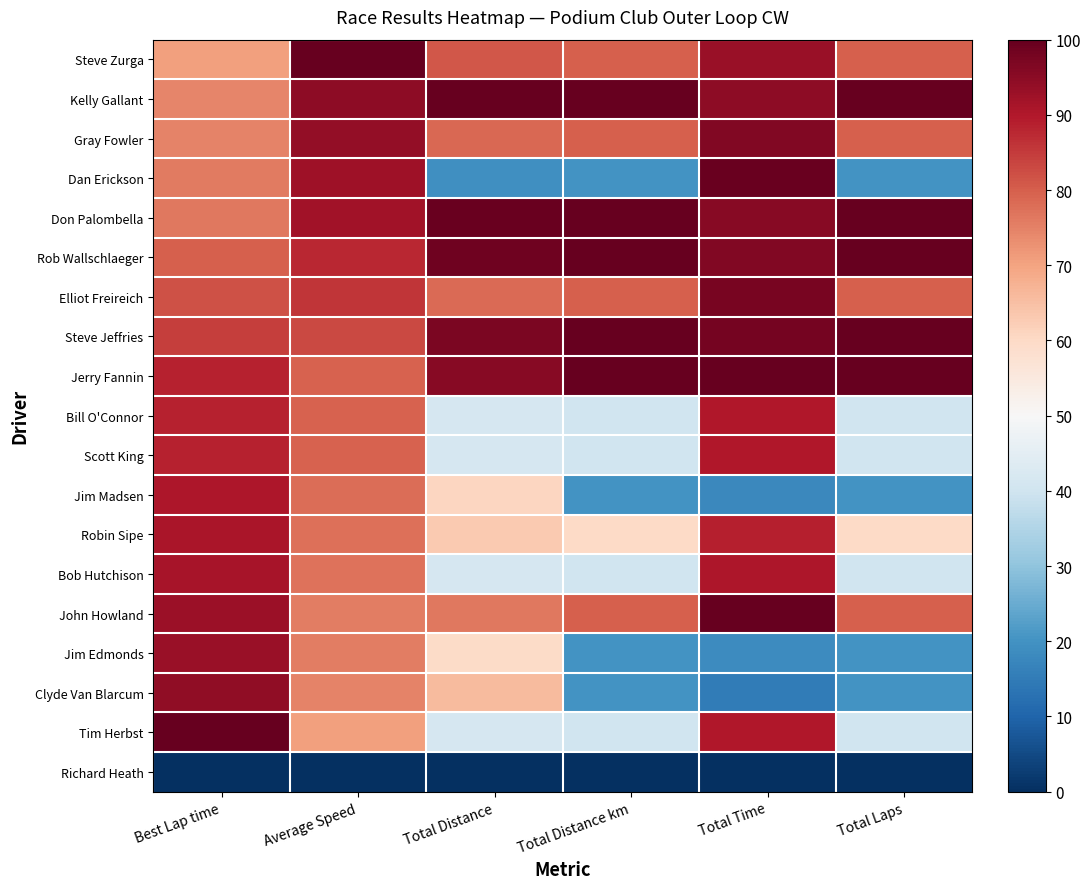

List the series in order of their peak value, highest first.

Steve Zurga, Kelly Gallant, Don Palombella, Rob Wallschlaeger, Steve Jeffries, Jerry Fannin, John Howland, Tim Herbst, Dan Erickson, Elliot Freireich, Gray Fowler, Clyde Van Blarcum, Jim Edmonds, Bob Hutchison, Robin Sipe, Jim Madsen, Scott King, Bill O'Connor, Richard Heath